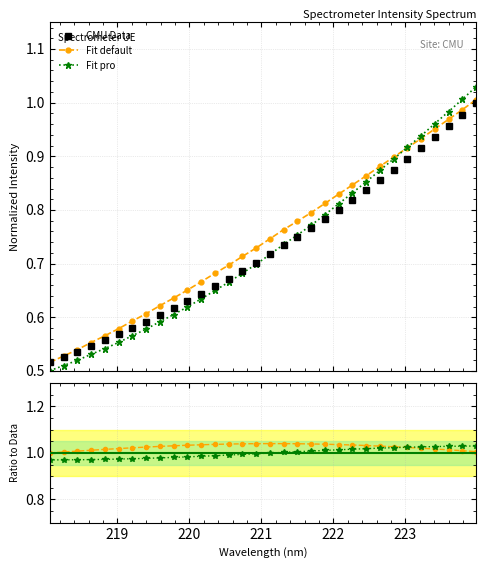

What is the value of the 1st point from the left?

0.5